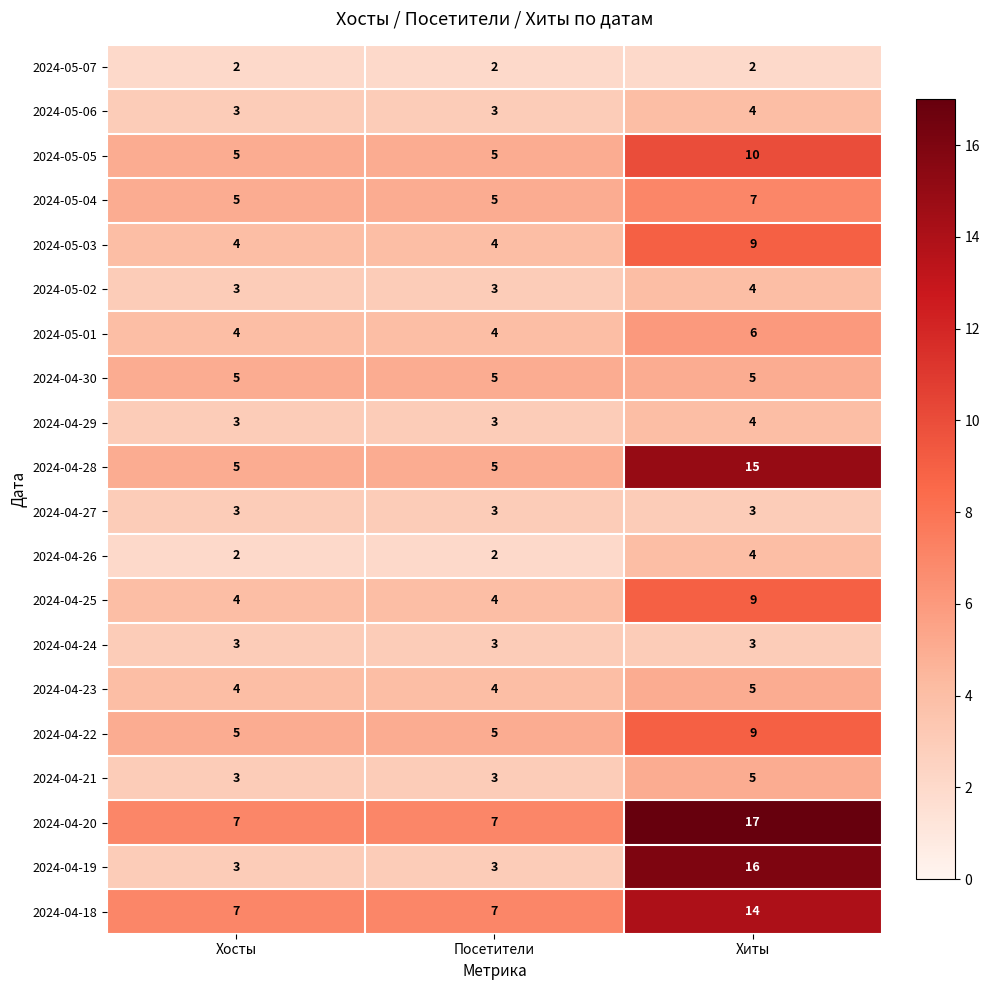

What is the maximum value shown in the chart?

17